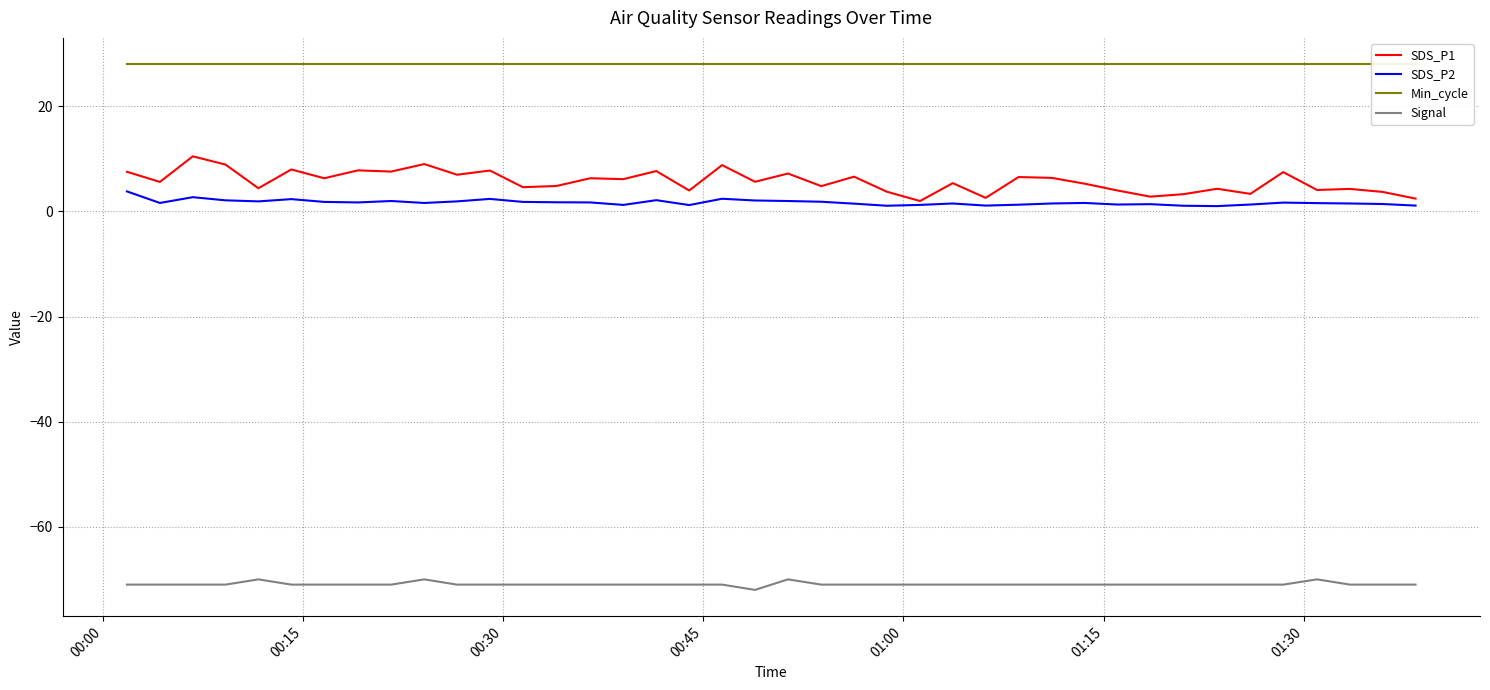

What is the maximum value for SDS_P1?

10.5